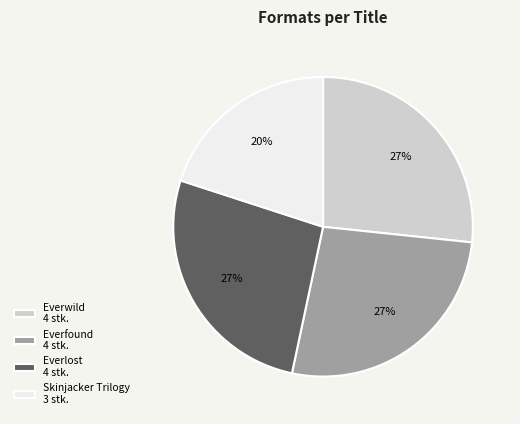

Is the sum of Everfound and Everwild greater than half?

Yes